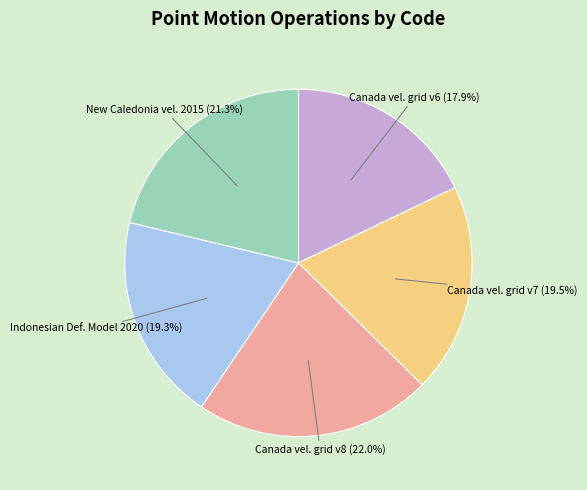

Combined, what portion of the pie is Canada vel. grid v6 and Indonesian Def. Model 2020?

37.2%